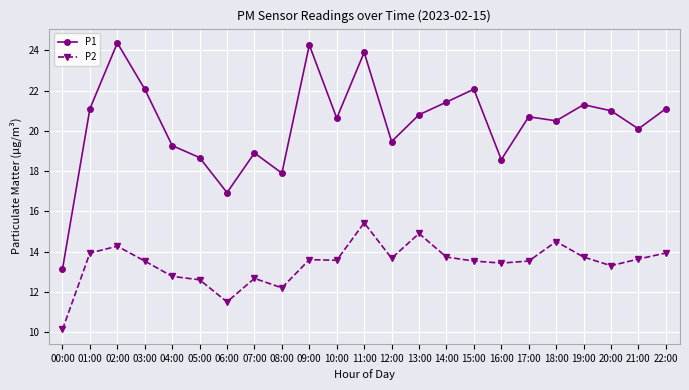

True or false: P2 has more than 2 interior local peaks.

True